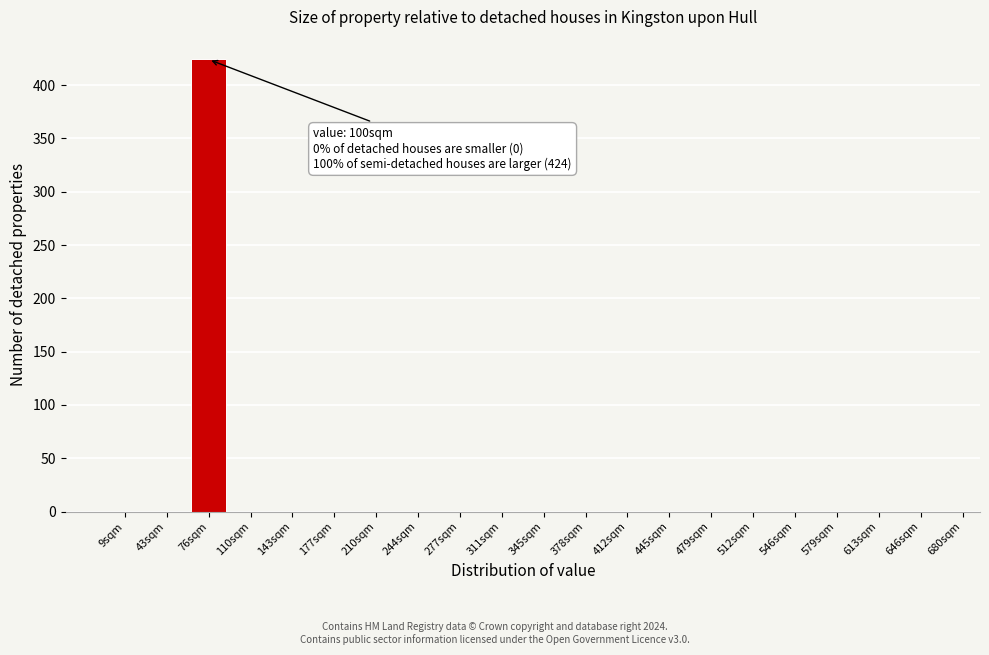

Reading left to right, extract all data points from this chart.

9sqm=0	43sqm=0	76sqm=424	110sqm=0	143sqm=0	177sqm=0	210sqm=0	244sqm=0	277sqm=0	311sqm=0	345sqm=0	378sqm=0	412sqm=0	445sqm=0	479sqm=0	512sqm=0	546sqm=0	579sqm=0	613sqm=0	646sqm=0